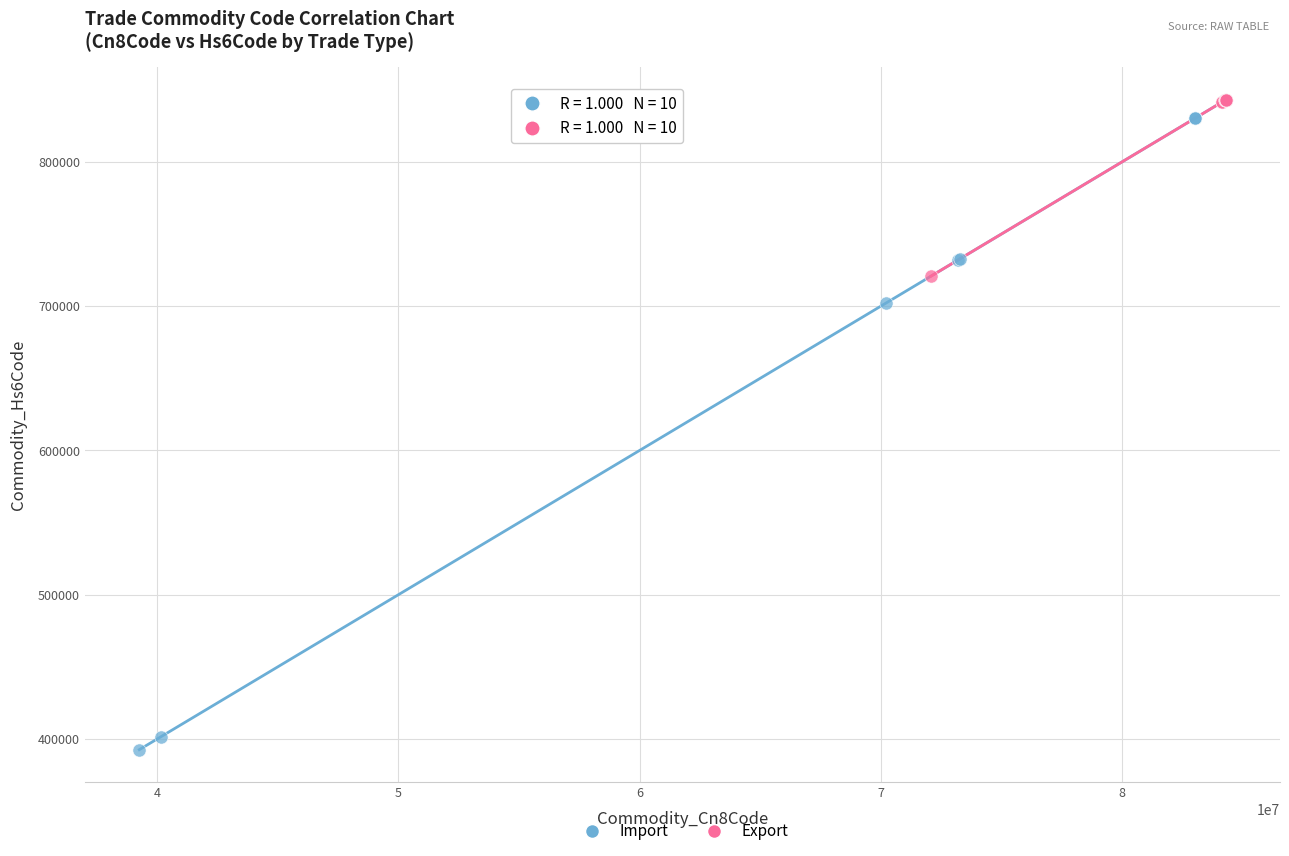

Which series has the widest spread of Y values?

Import